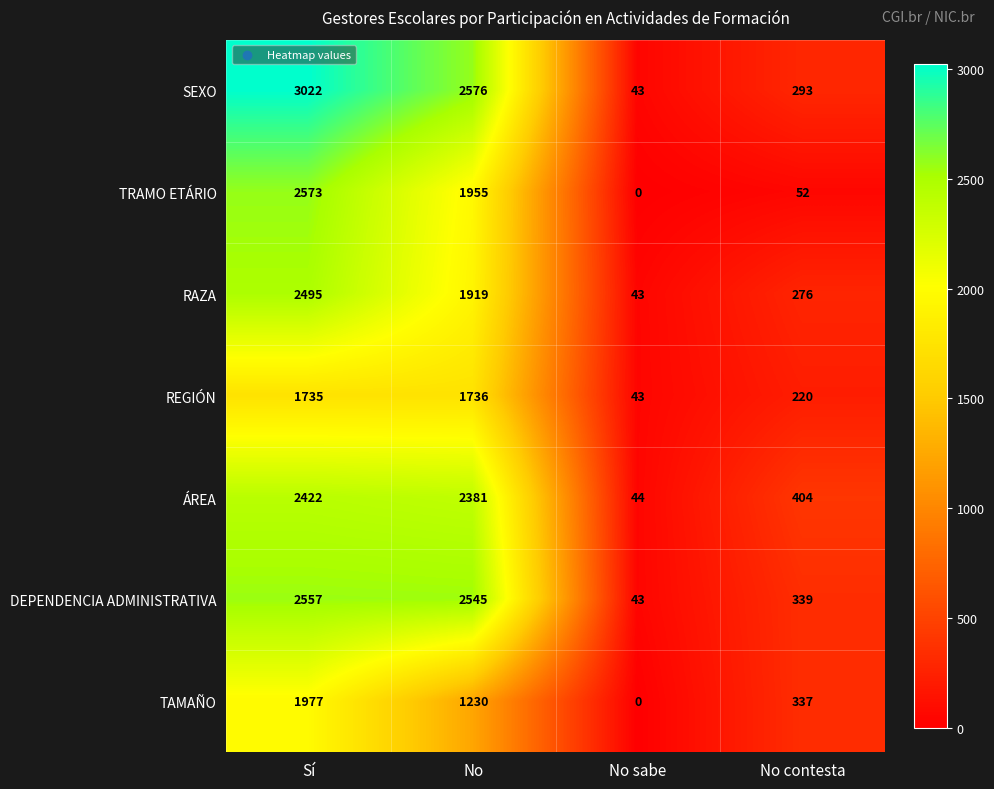

What is the total value across all series at No sabe?

216